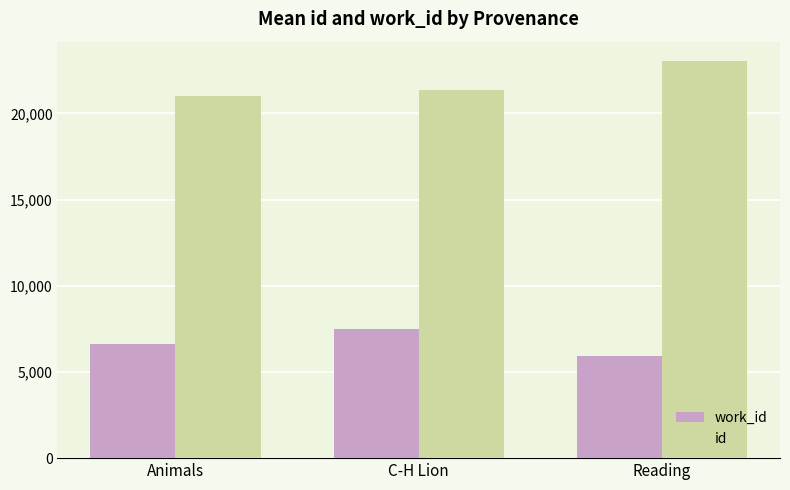

Reading right to left, transcribe all the data shown in this chart.

work_id: 5903.0	7498.0	6595.5
id: 23013.7	21369.8	21012.5